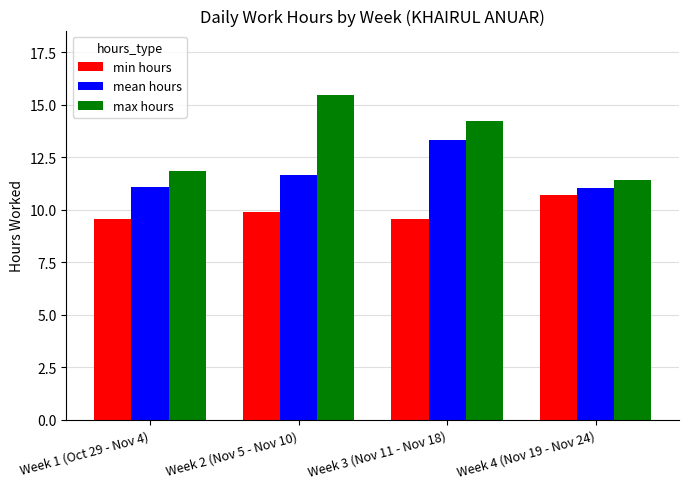

What is the average value of the mean hours series?

11.8